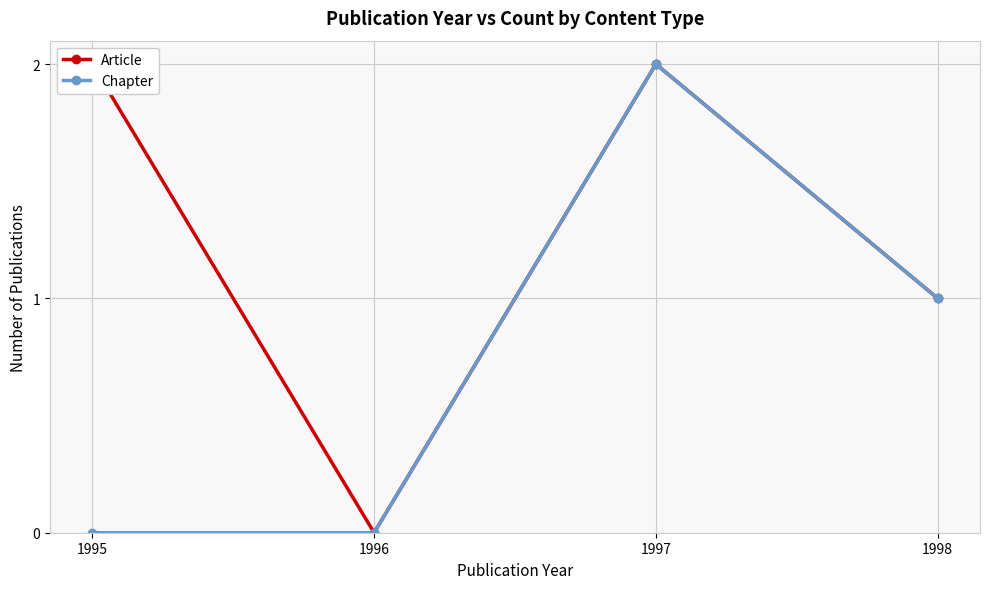

True or false: Chapter and Article intersect in this chart.

False